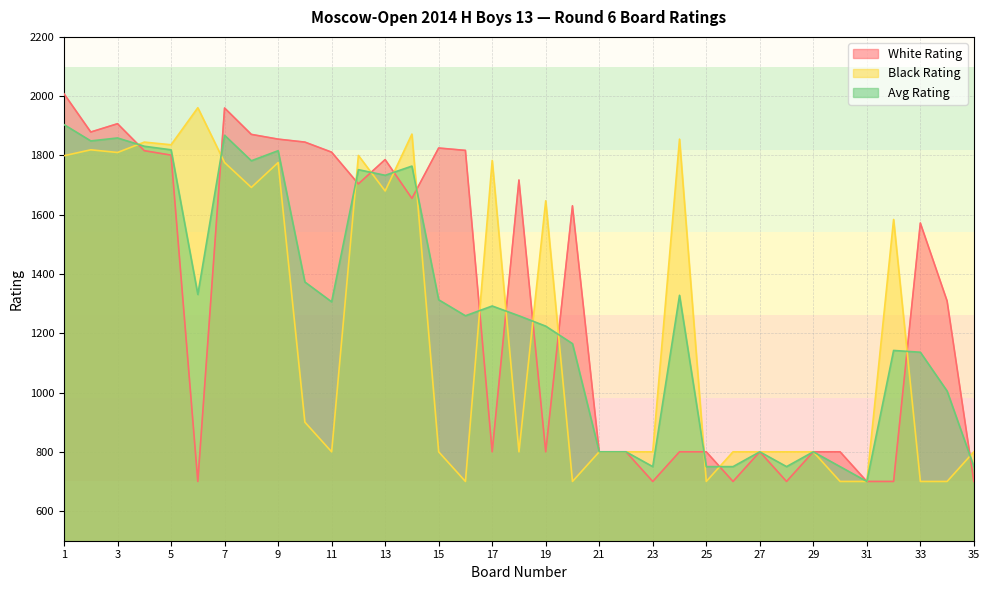

List the series in order of their peak value, lowest first.

Avg Rating, Black Rating, White Rating